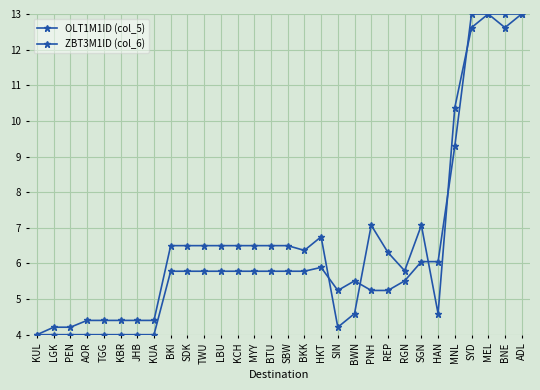

Does the chart display data point markers on the line(s)?

Yes